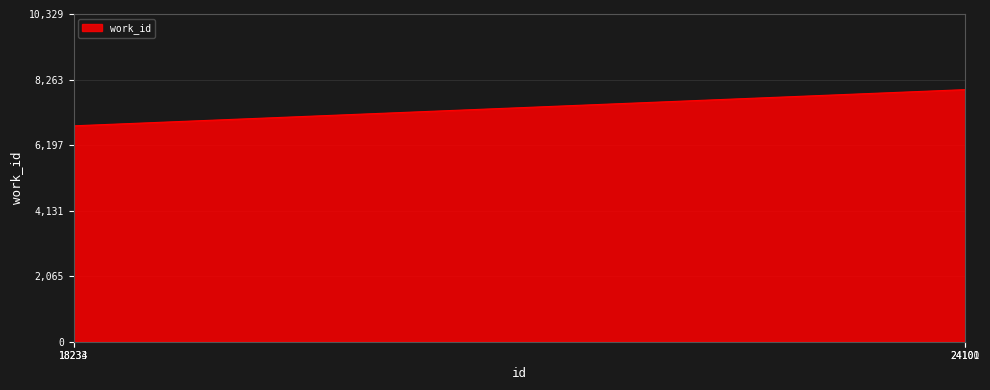

Count the number of data series in this chart.

1